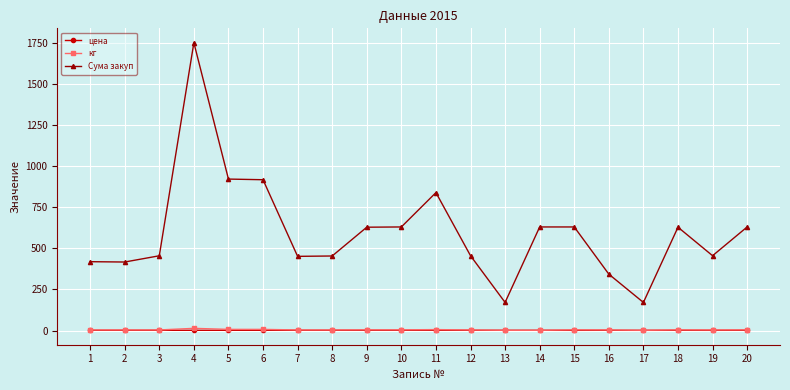

How many categories are shown in the chart?

20